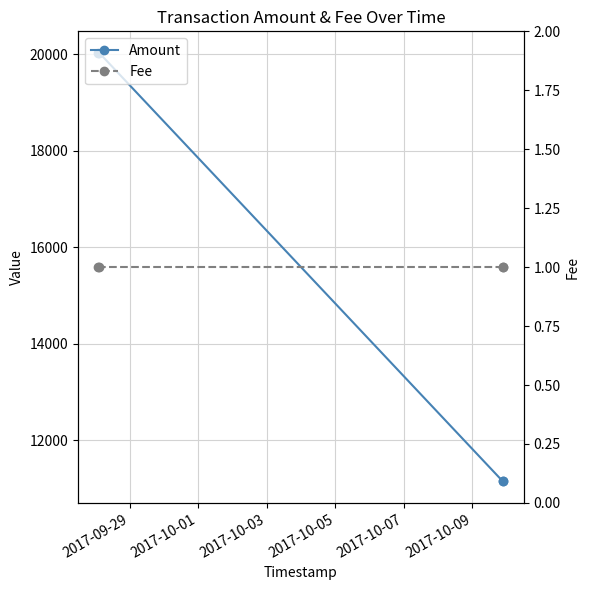

True or false: Fee has a value of 1.0 at 2017-10-01.

True